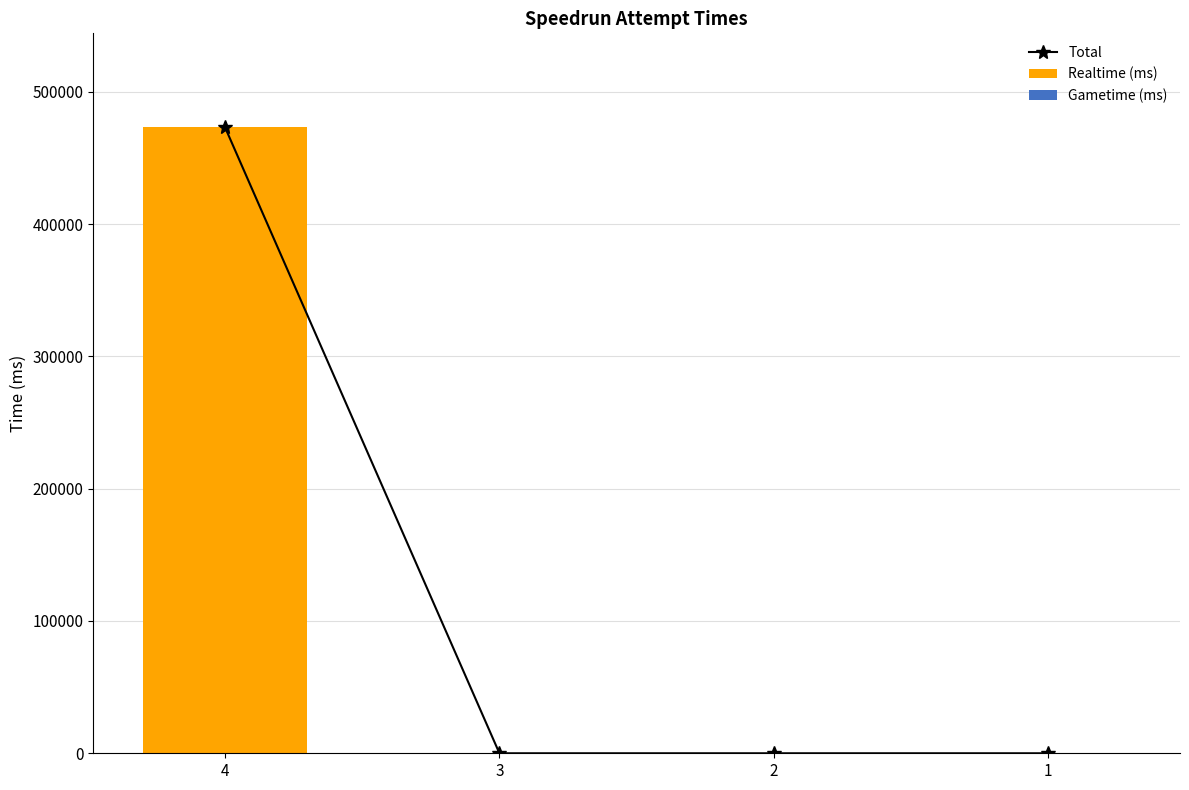

What is the highest value of the Total series?

473255